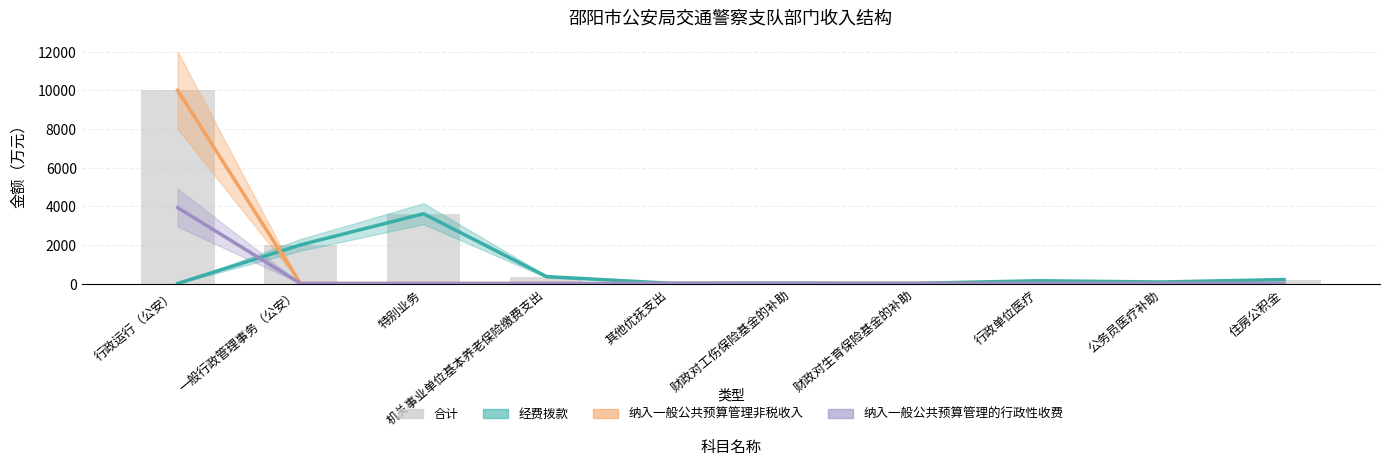

Which has a higher value, 住房公积金 or 特别业务?

特别业务